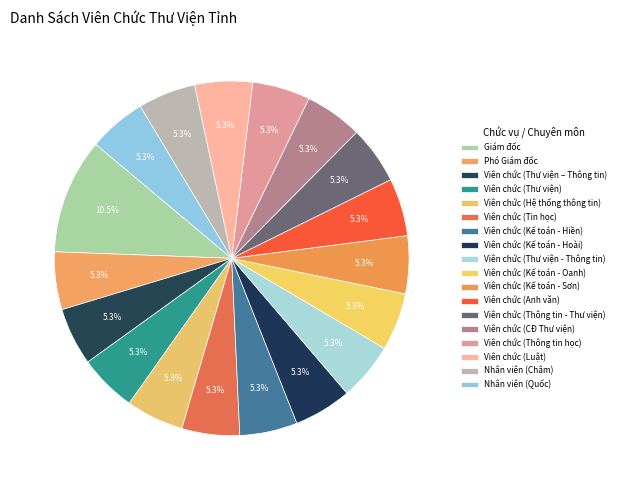

The Viên chức (Thông tin - Thư viện) slice represents 5% of the pie. True or false?

True